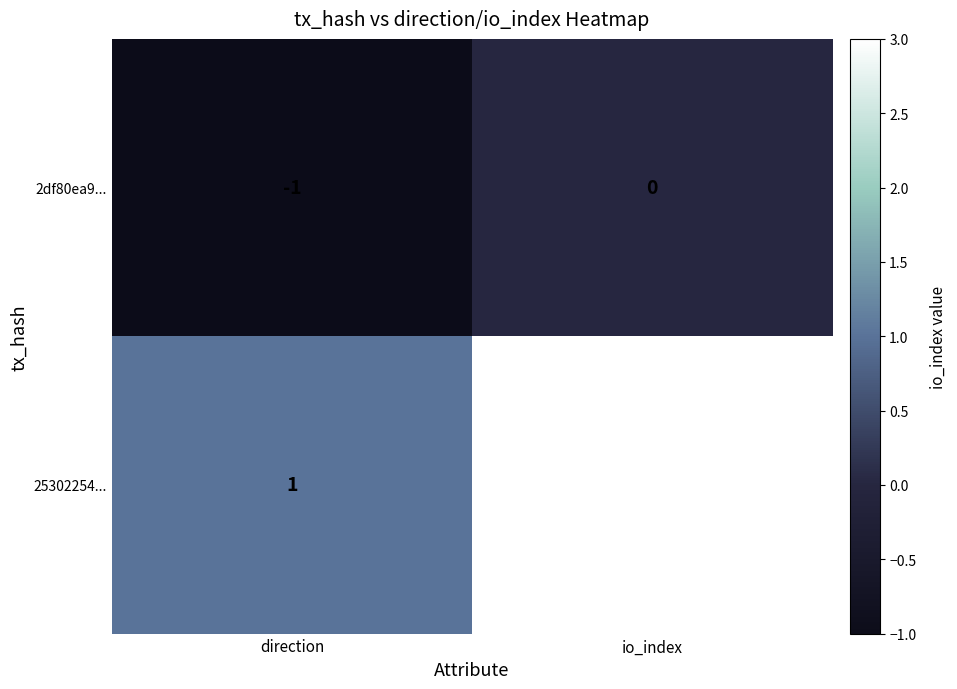

At how many categories does at least one series exceed 2?

1